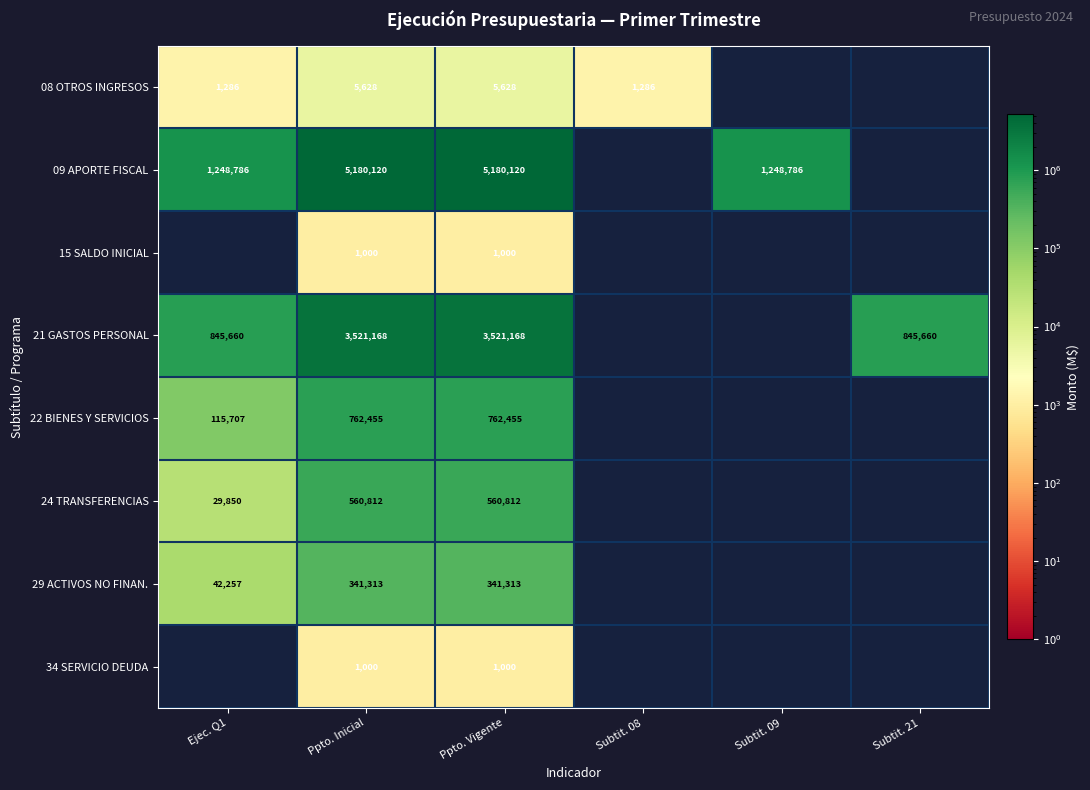

Is it true that 29 ACTIVOS NO FINAN. equals 42257 at Ejec. Q1?

True